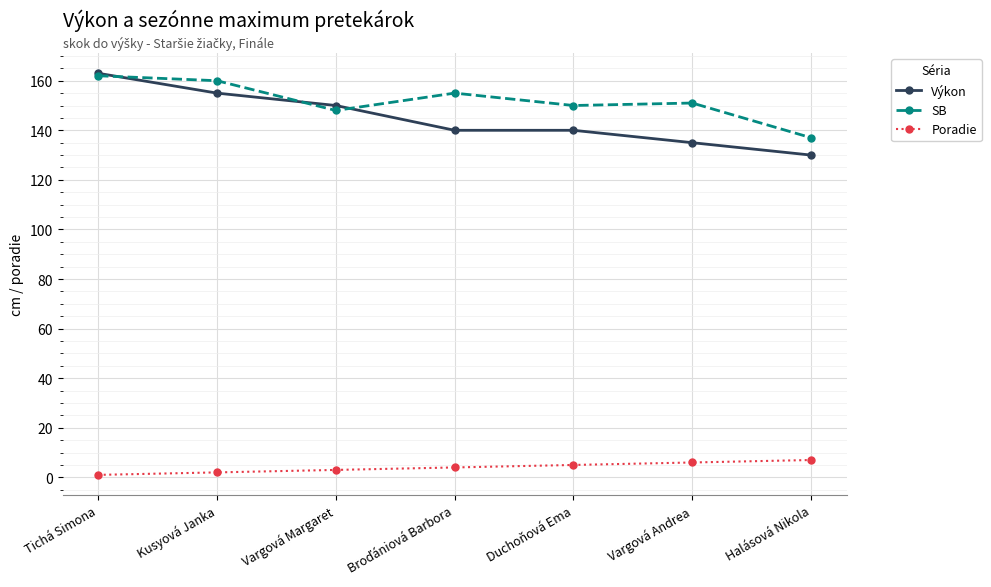

What is the approximate value of Poradie at Tichá Simona?

1